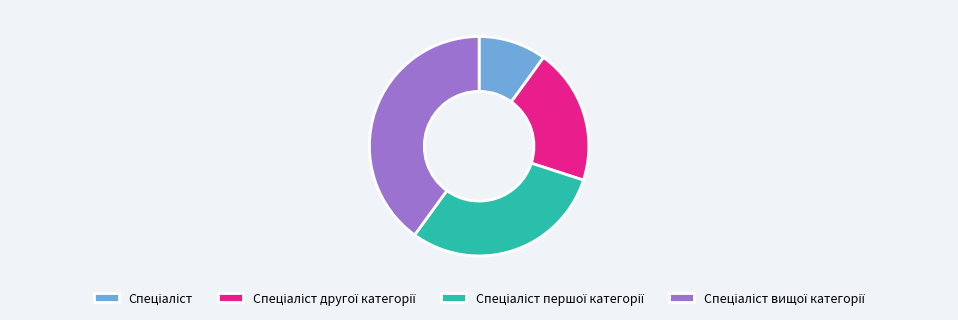

Is there any slice that represents more than half of the pie?

No